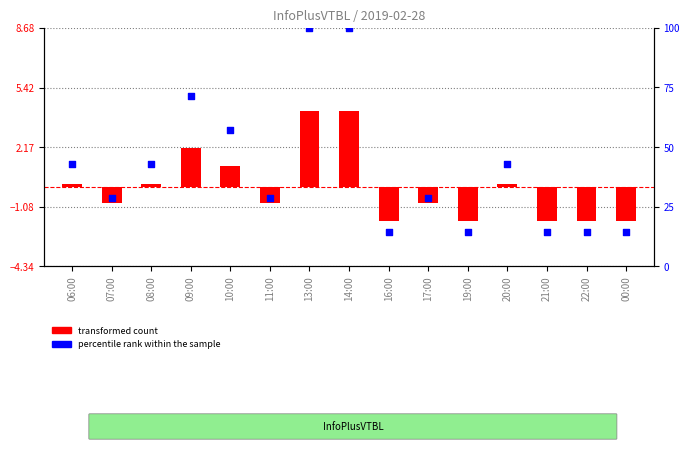

Is the value of percentile rank within the sample at 06:00 greater than the value of transformed count at 11:00?

Yes